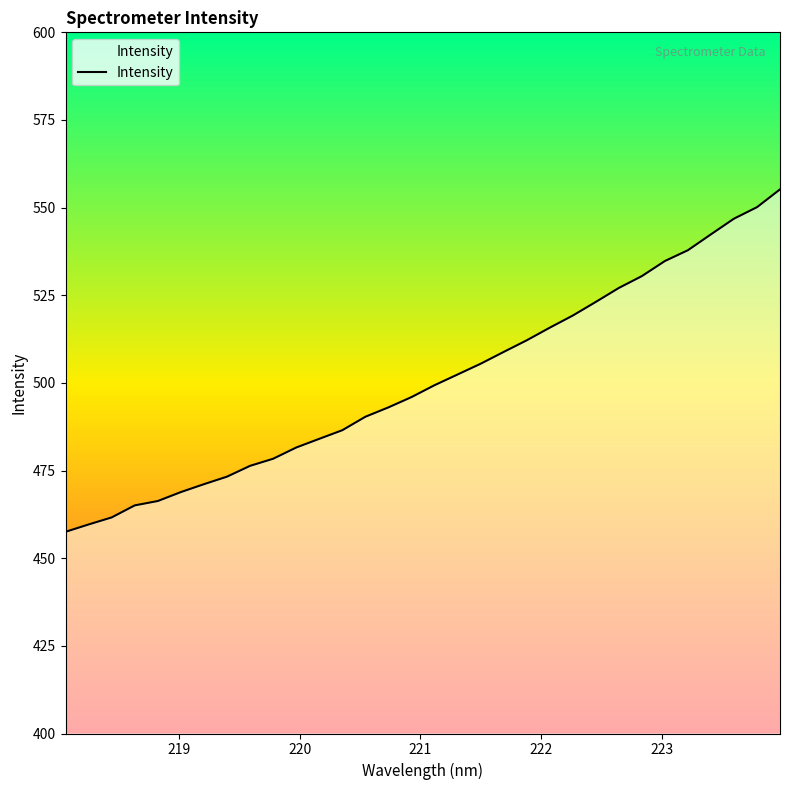

What is the greatest value displayed?

555.2